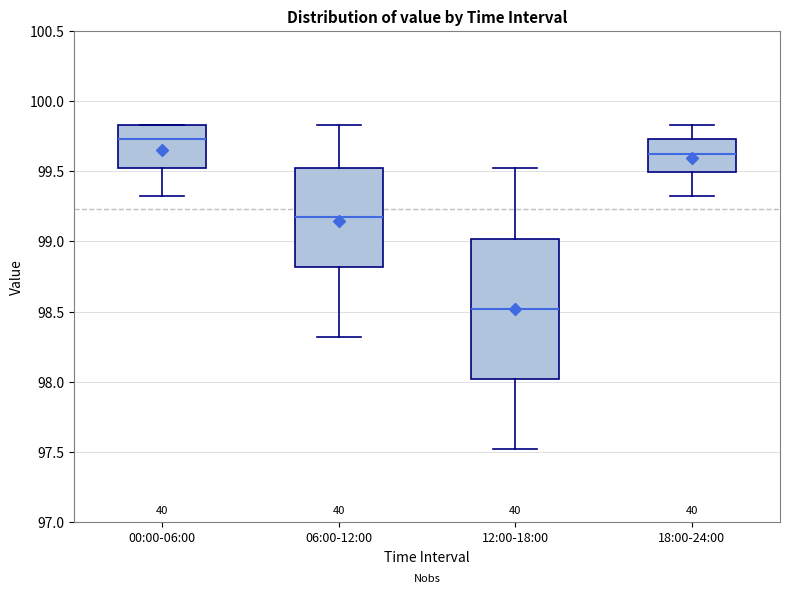

Which box has the lowest median line?

12:00-18:00